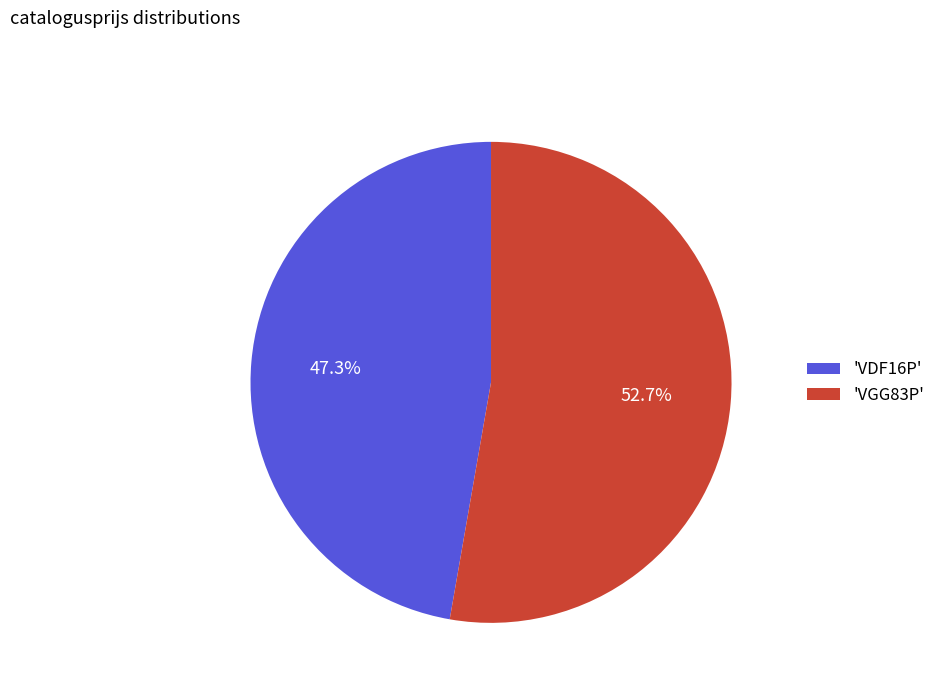

Rank the categories by value from lowest to highest.

'VDF16P', 'VGG83P'